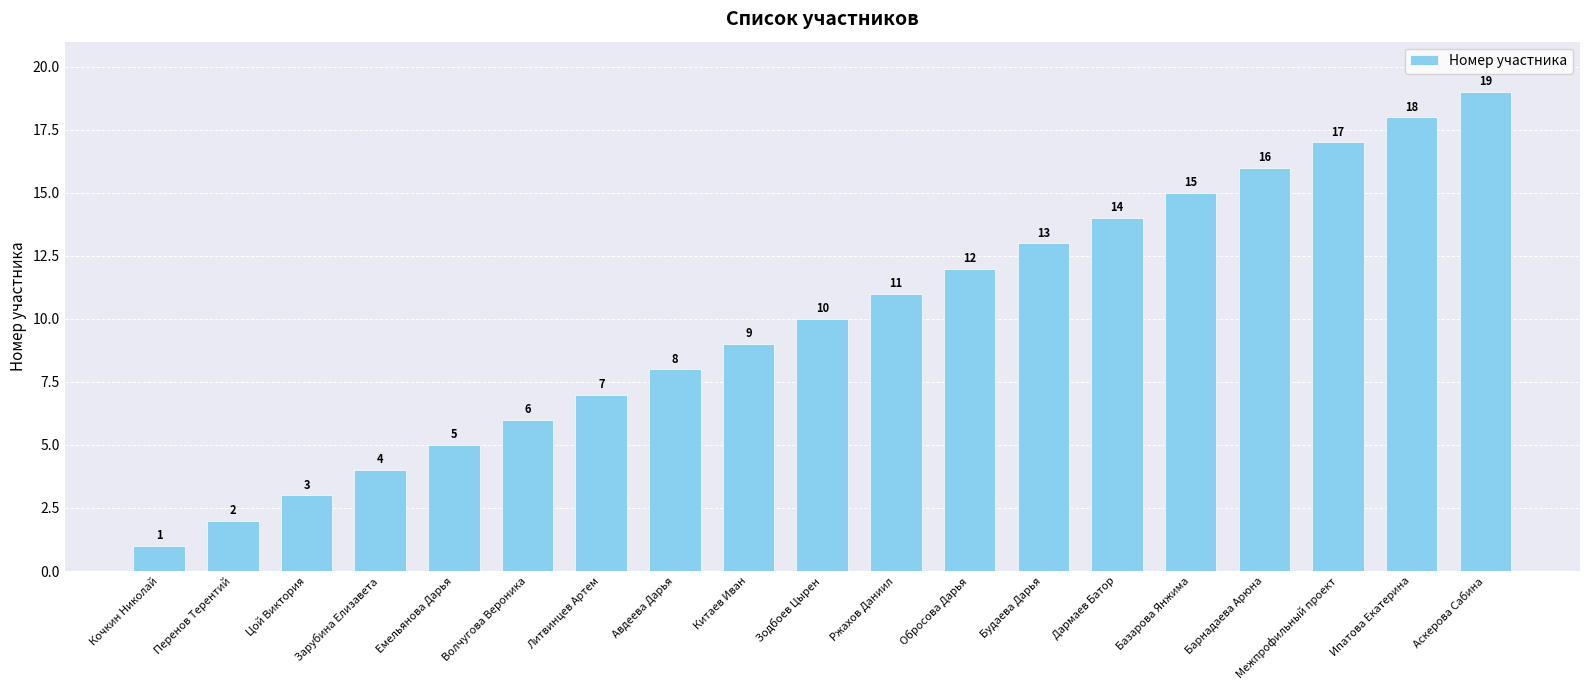

The value at Китаев Иван is 9. True or false?

True